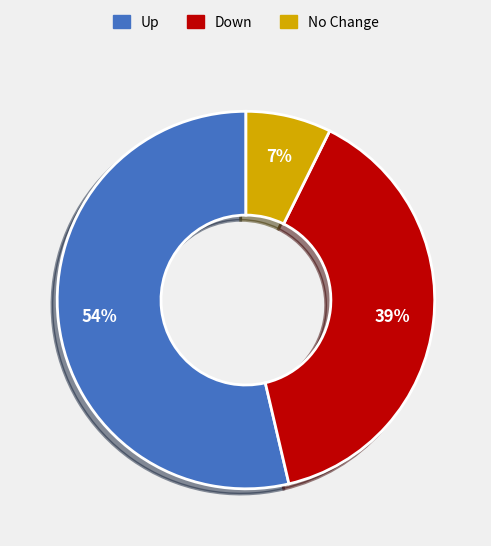

To the nearest percent, what is the average slice percentage?

33%